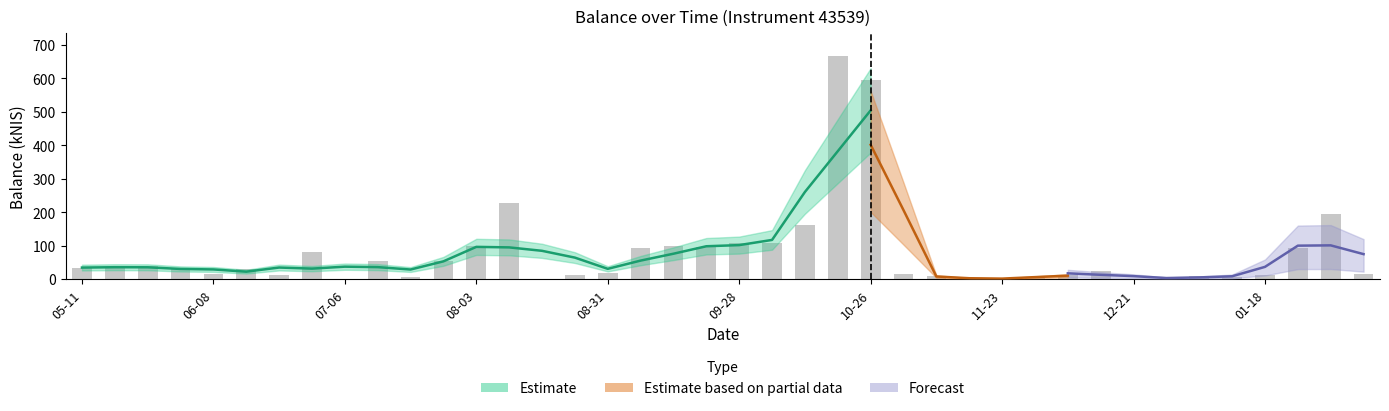

True or false: the data shows 4.9 at 2023-11-30.

True